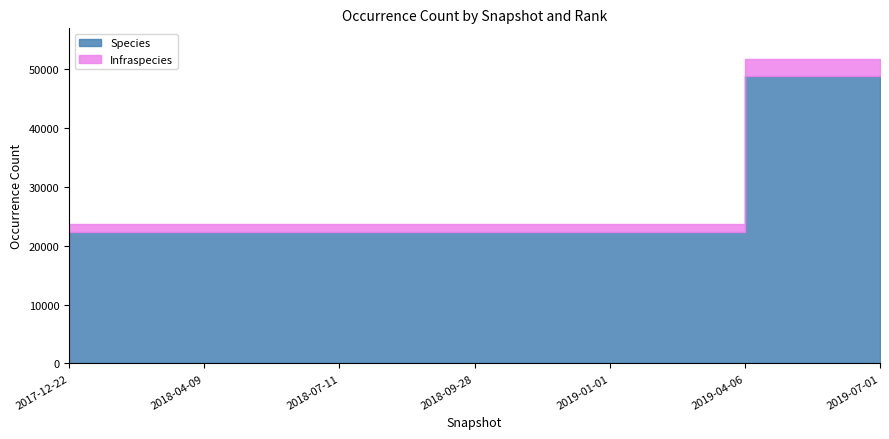

What is the difference between the highest and lowest values at 2017-12-22?

21079